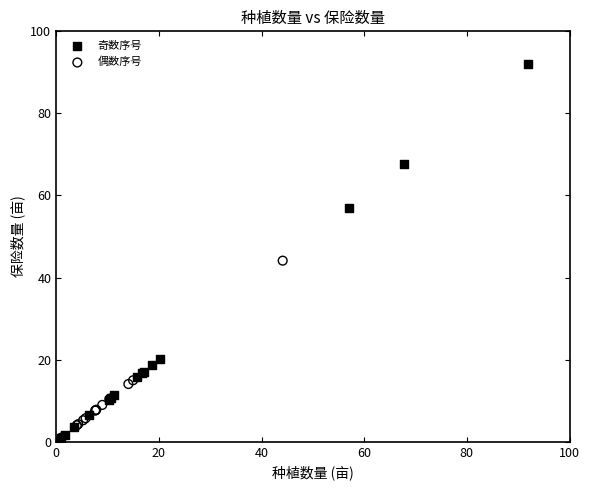

Which series contains the highest Y value?

奇数序号